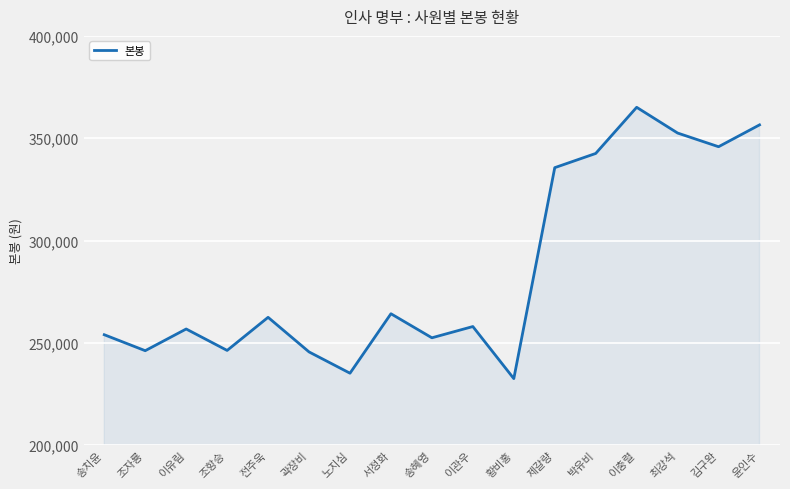

How many values are below 258000?

8